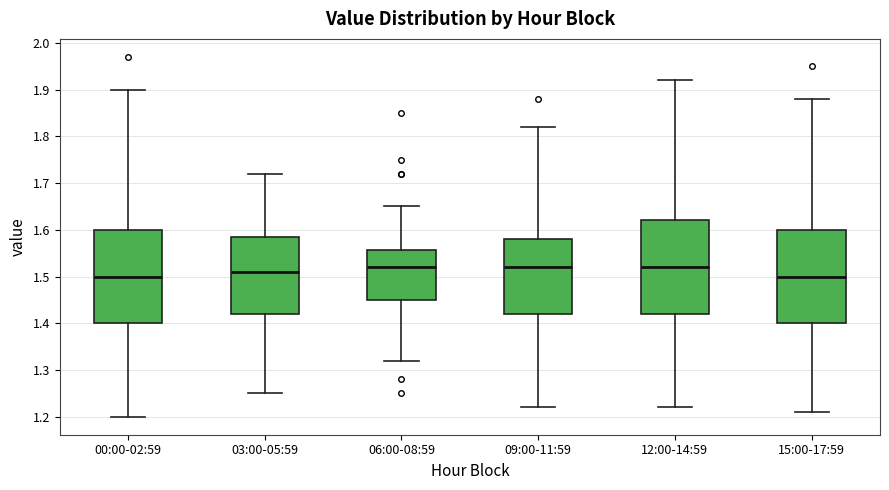

Reading left to right, read every box against the y-axis: the position of its median line, the range the box covers, and the ends of its whiskers. The values are not printed on the chart, so give them approximately, as read against the axis.

00:00-02:59: median 1.50, box 1.40 to 1.60, whiskers 1.20 to 1.90
03:00-05:59: median 1.51, box 1.42 to 1.59, whiskers 1.25 to 1.72
06:00-08:59: median 1.52, box 1.45 to 1.56, whiskers 1.32 to 1.65
09:00-11:59: median 1.52, box 1.42 to 1.58, whiskers 1.22 to 1.82
12:00-14:59: median 1.52, box 1.42 to 1.62, whiskers 1.22 to 1.92
15:00-17:59: median 1.50, box 1.40 to 1.60, whiskers 1.21 to 1.88